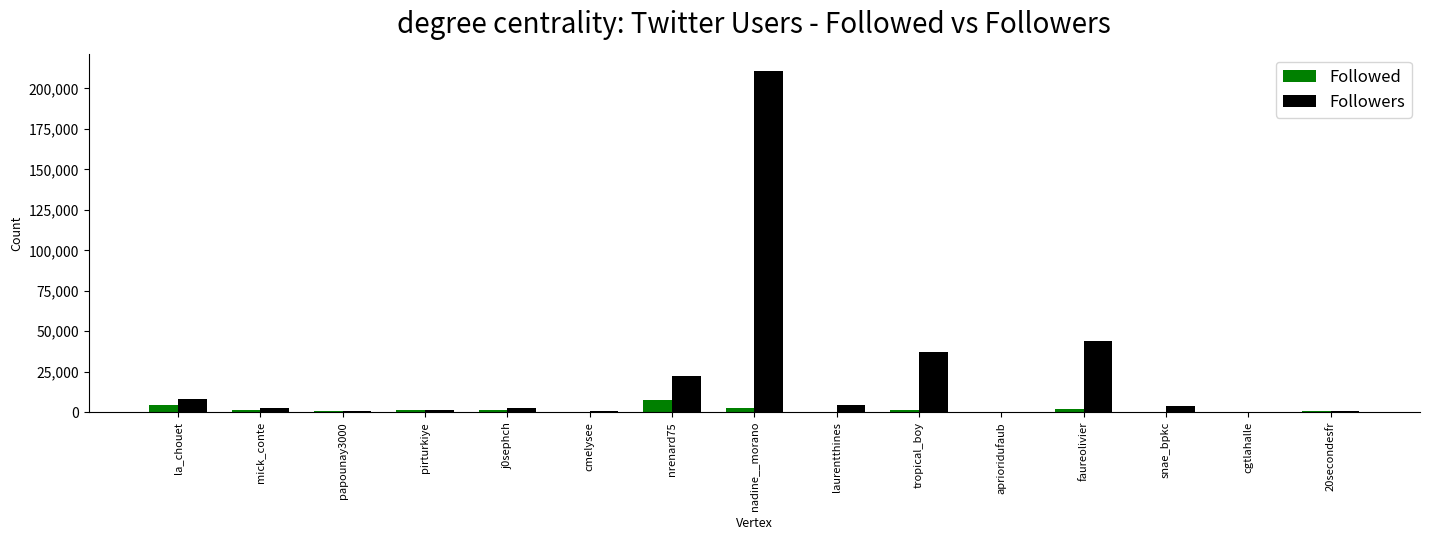

Which label corresponds to the largest value in the chart?

nadine__morano